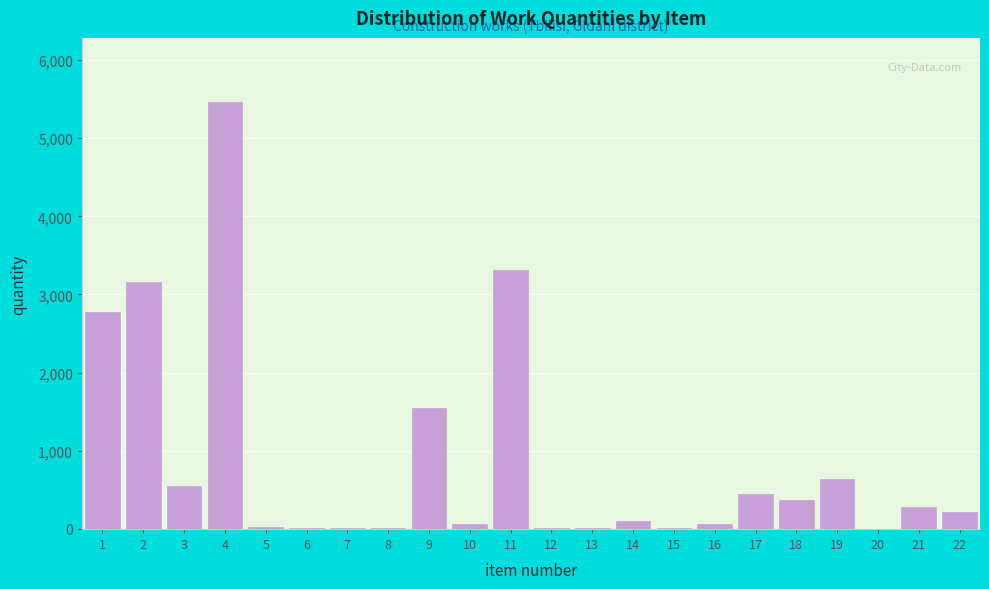

What is the maximum value shown in the chart?

5464.1